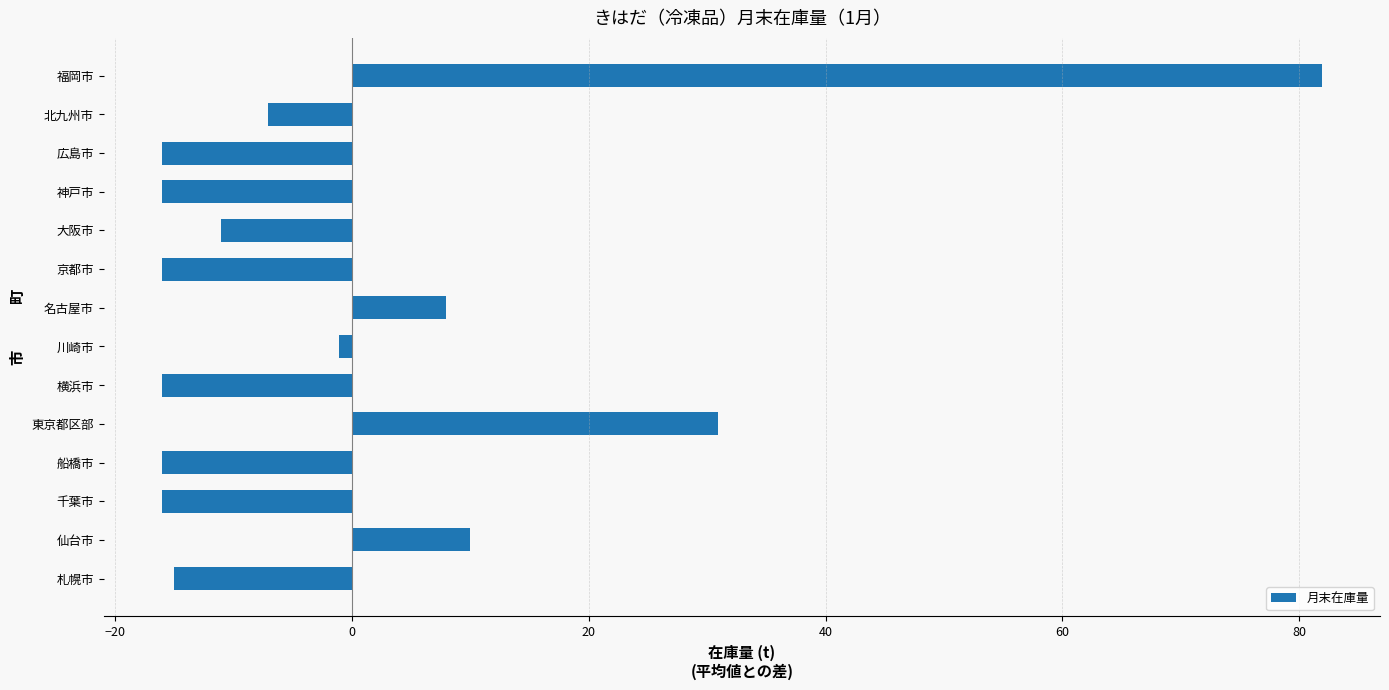

Reading bottom to top, extract all data points from this chart.

-15.1	9.9	-16.1	-16.1	30.9	-16.1	-1.1	7.9	-16.1	-11.1	-16.1	-16.1	-7.1	81.9